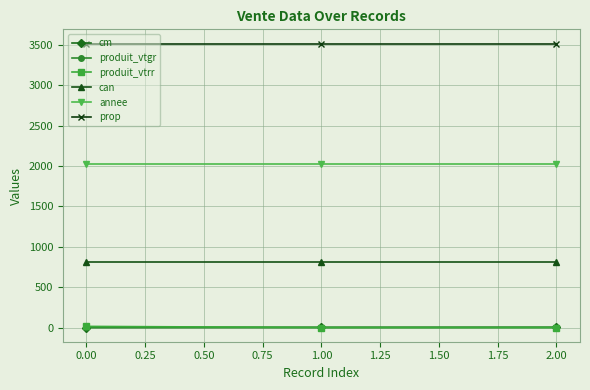

The value of can at 2.00 is 238.9. True or false?

False